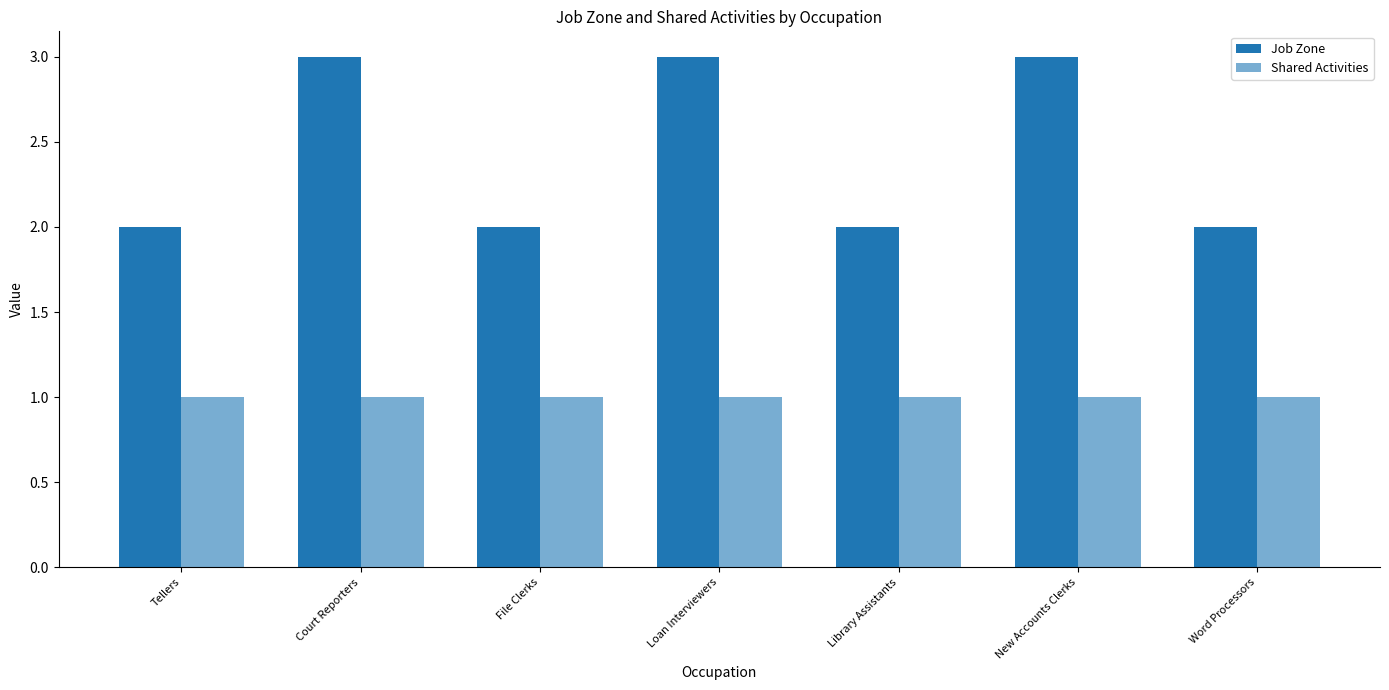

Does the chart contain any negative values?

No